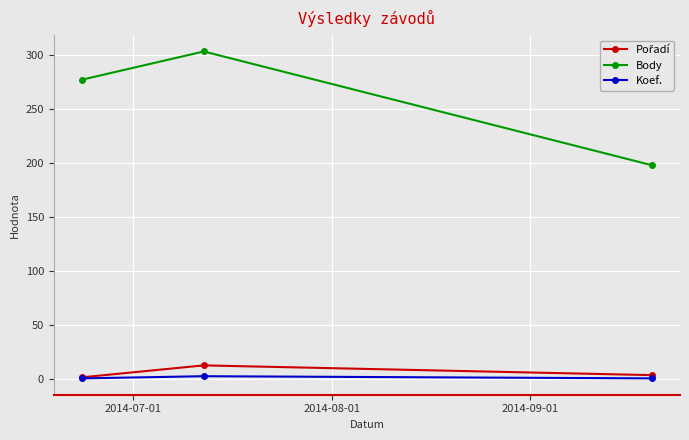

What is the difference between the maximum and second lowest values in the Koef. series?

2